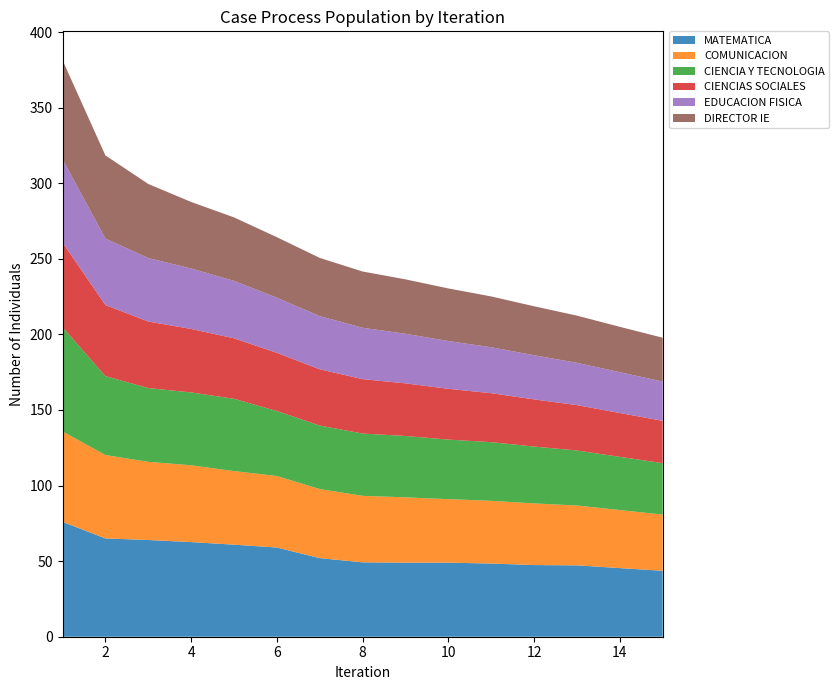

Reading left to right, what are all the values shown in this chart?

MATEMATICA: 76.0	65.0	64.0	62.6	60.9	59.0	52.0	49.2	49.0	49.0	48.4	47.4	47.2	45.4	43.6
COMUNICACION: 59.8	55.2	51.7	50.8	48.7	47.3	45.7	44.0	43.2	42.0	41.5	40.8	39.6	38.4	37.2
CIENCIA Y TECNOLOGIA: 69.0	52.2	48.8	48.2	47.8	43.0	42.0	41.2	40.6	39.4	38.8	37.6	36.4	35.2	34.0
CIENCIAS SOCIALES: 56.0	47.0	44.0	42.0	40.0	38.5	37.2	36.0	34.8	33.6	32.4	31.2	30.0	29.0	28.0
EDUCACION FISICA: 55.1	44.0	42.0	40.0	38.0	36.5	35.2	34.0	32.8	31.6	30.4	29.2	28.0	27.0	26.0
DIRECTOR IE: 65.5	55.0	49.0	44.0	42.0	40.0	38.5	37.2	36.0	34.8	33.6	32.4	31.2	30.0	29.0